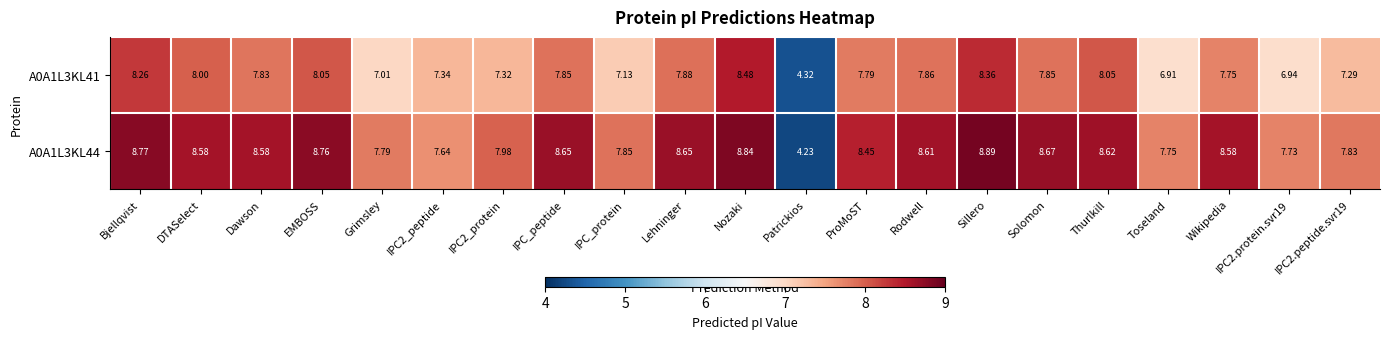

At Sillero, list the series in order from smallest to largest.

A0A1L3KL41, A0A1L3KL44